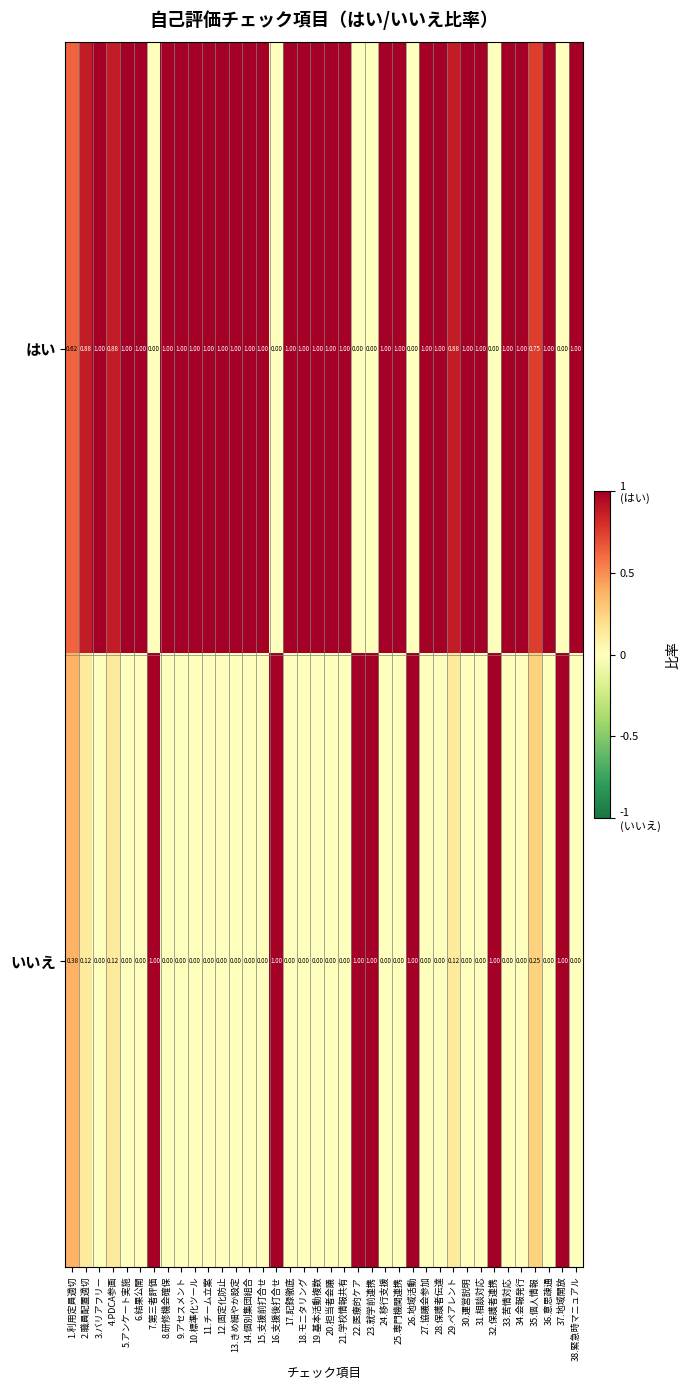

Which series has the largest total across all categories?

はい